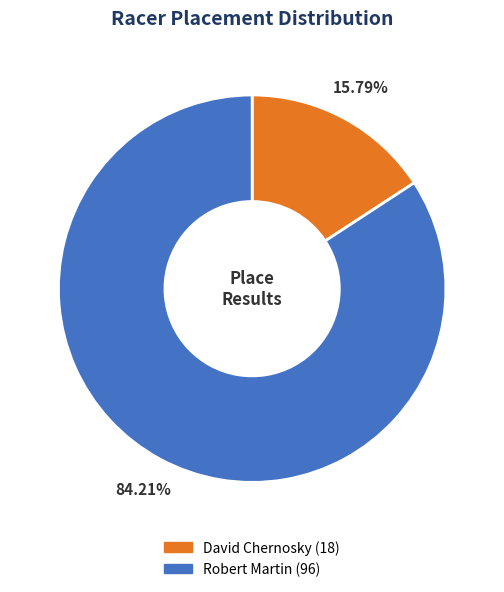

The Robert Martin slice represents 93% of the pie. True or false?

False